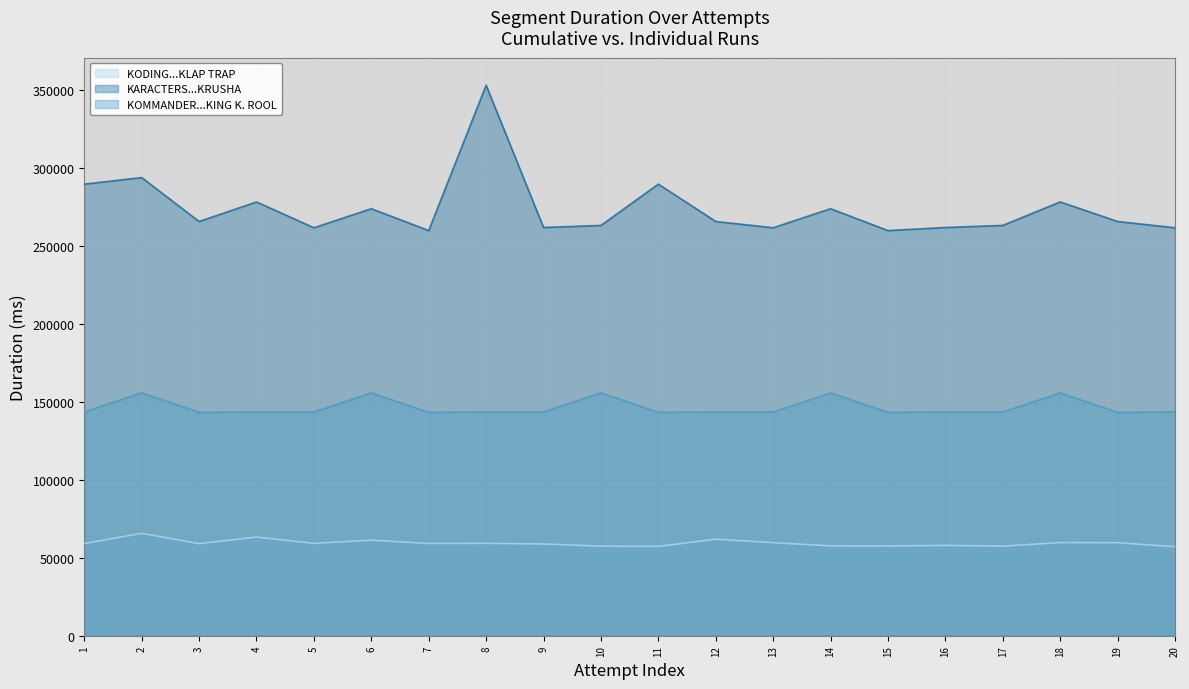

How many interior local peaks does the KARACTERS...KRUSHA series have?

7